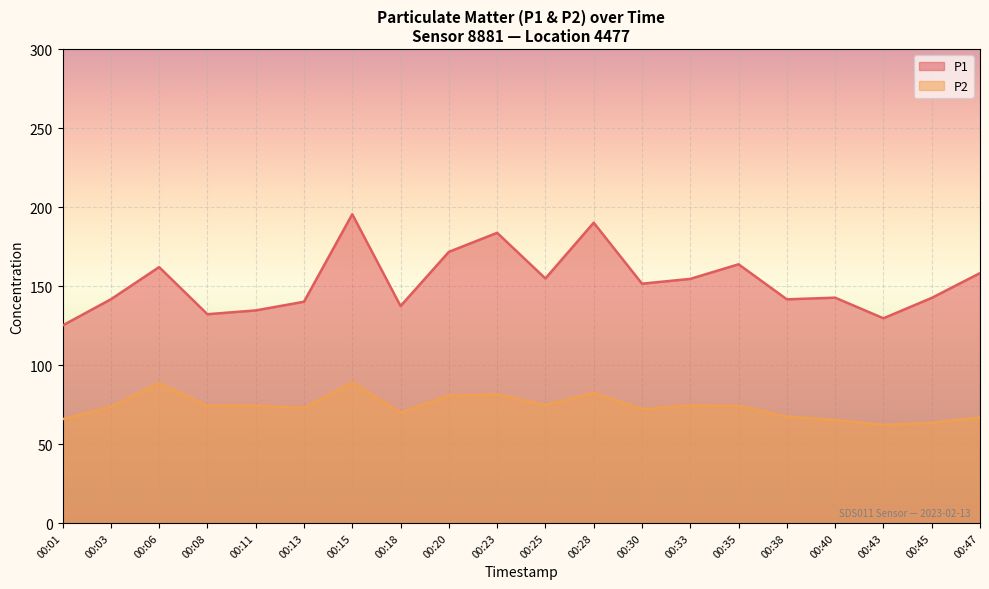

How many lines are shown in the chart?

2